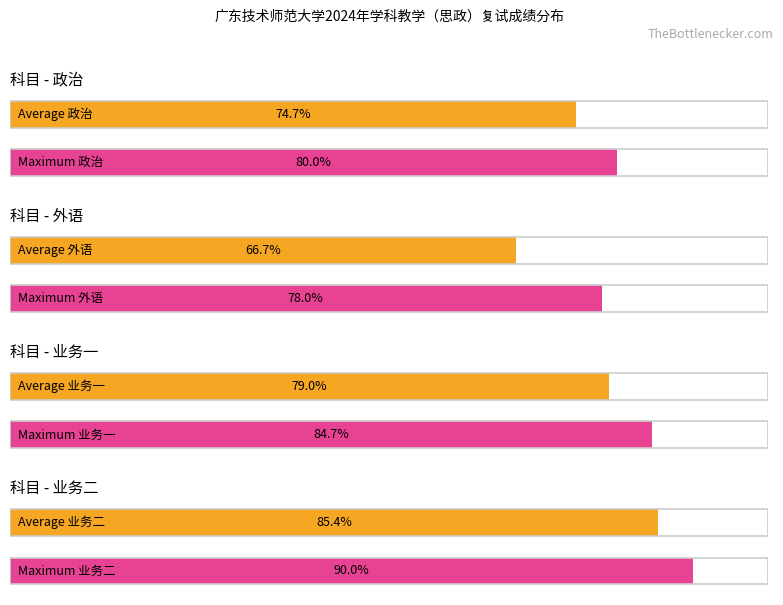

Where is 业务二 nearest to the value 126?

10